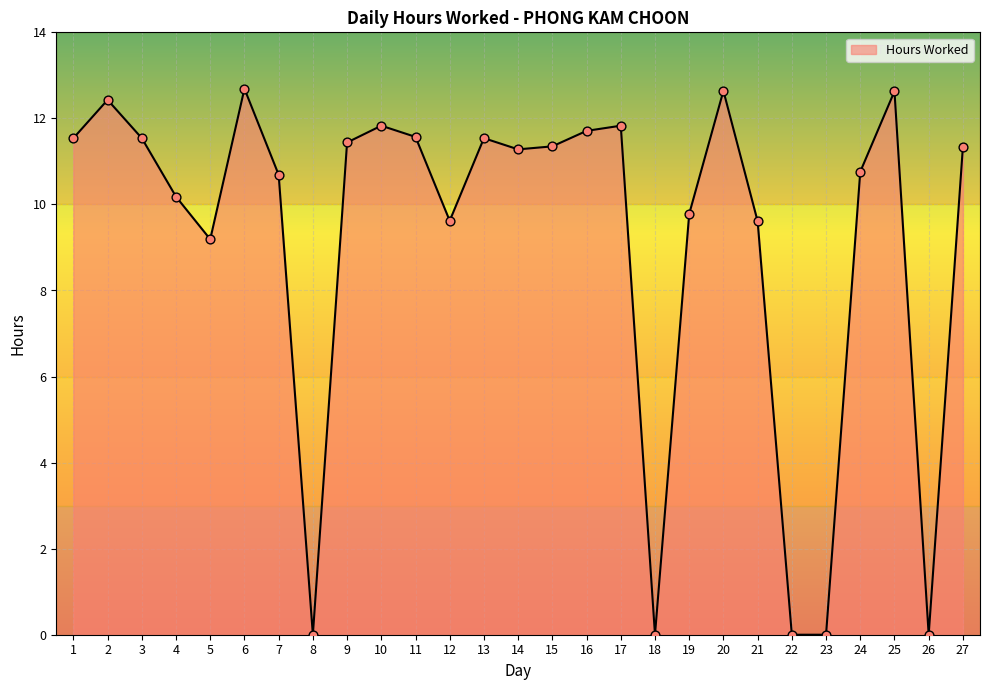

What is the change in value from 13 to 22?

-11.5